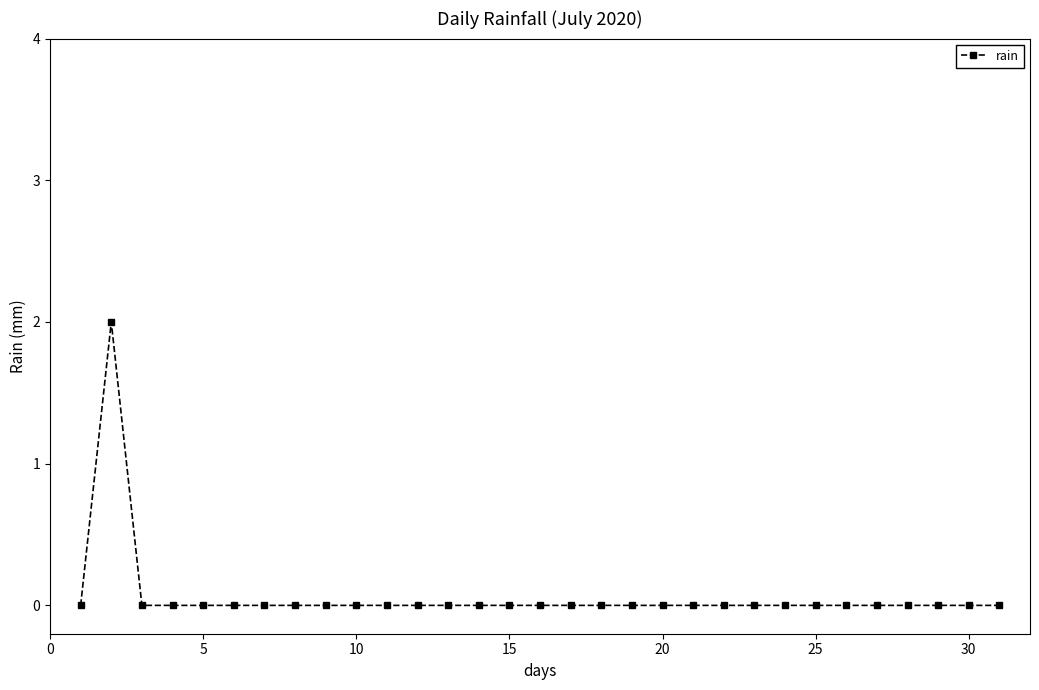

How many series are shown in this chart?

1